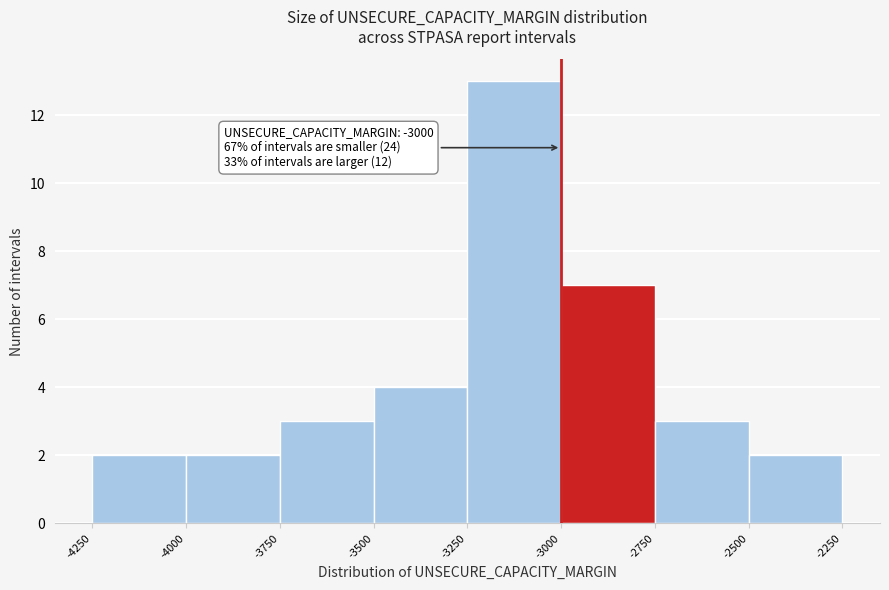

Over which range of the x-axis is the bar tallest?

-3250 to -3000